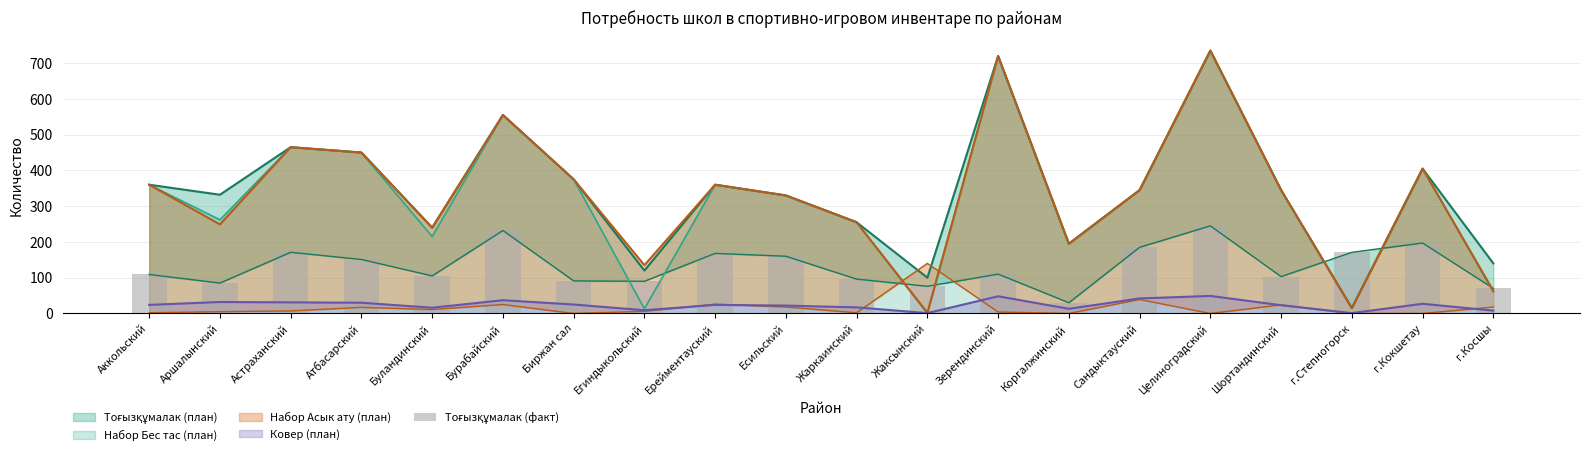

What is the average value?

132